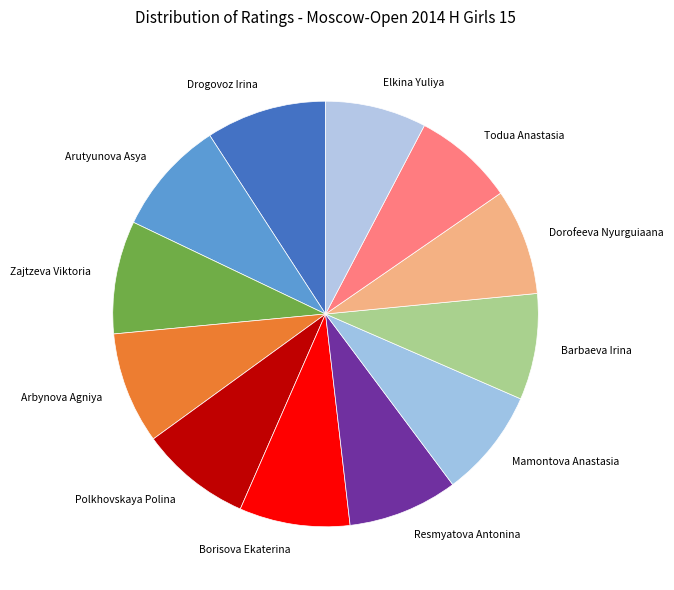

Is the sum of Arbynova Agniya and Polkhovskaya Polina greater than half?

No